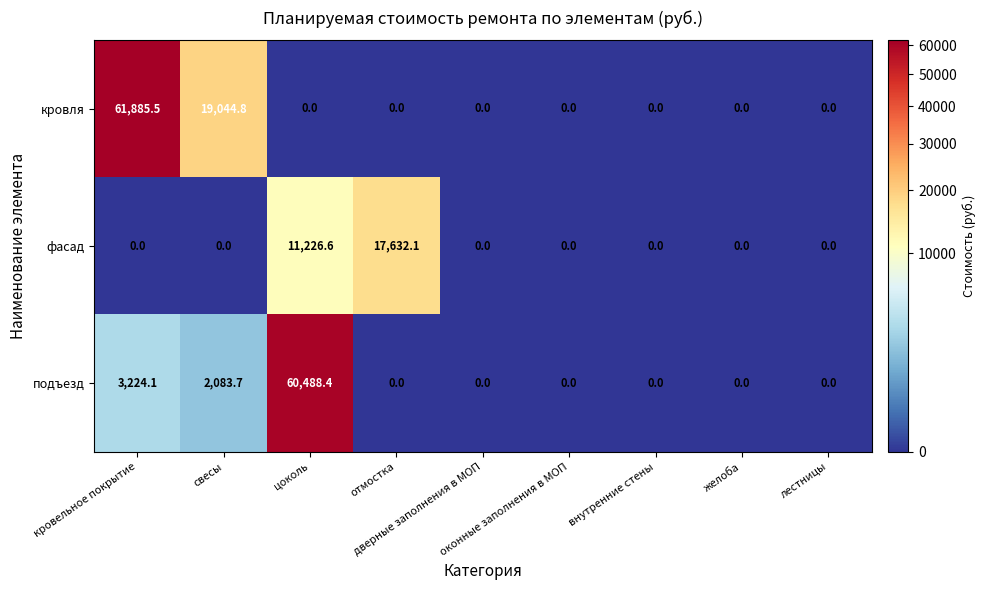

List the series in order of their peak value, lowest first.

фасад, подъезд, кровля